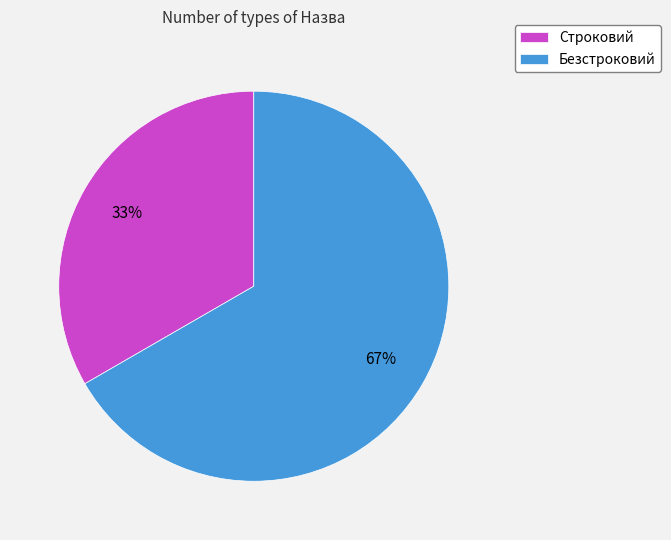

True or false: Строковий accounts for 33% of the total.

True